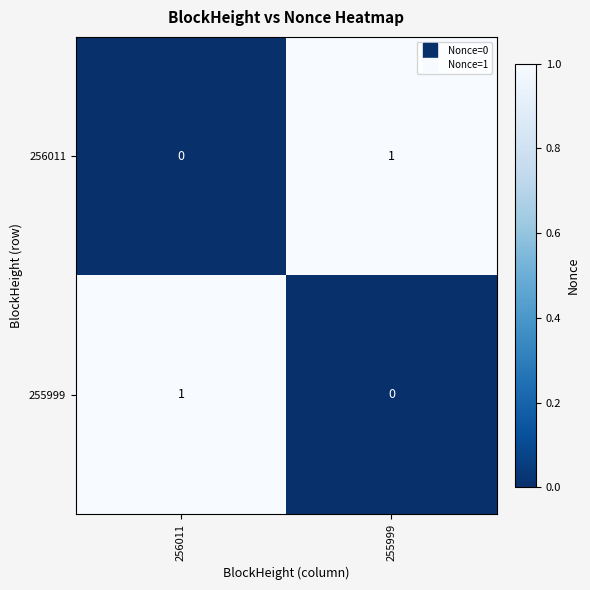

Count the number of categories in the chart.

2